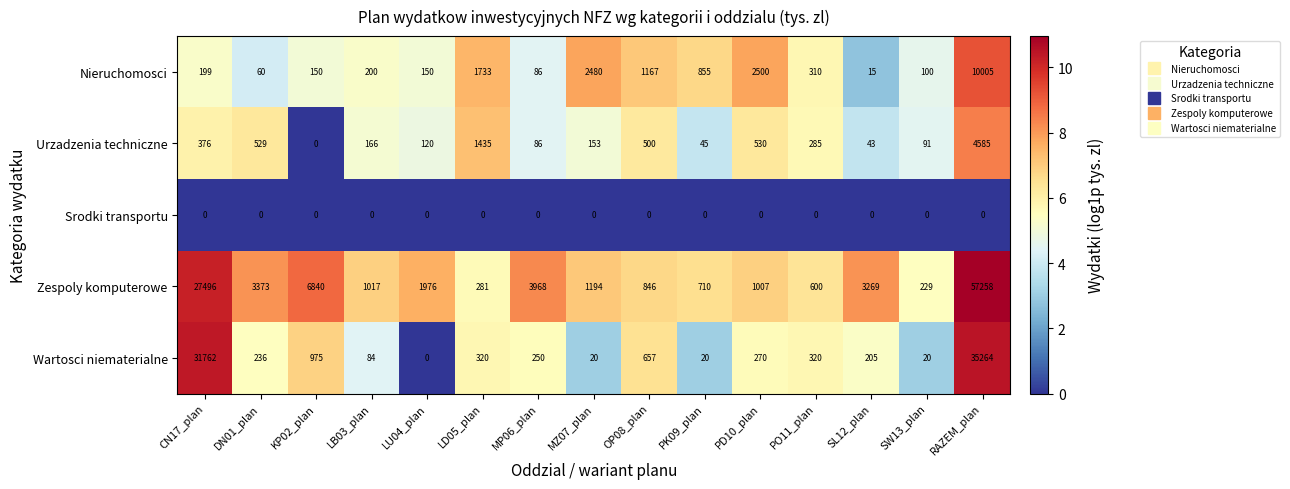

How many data points does each series have?

15